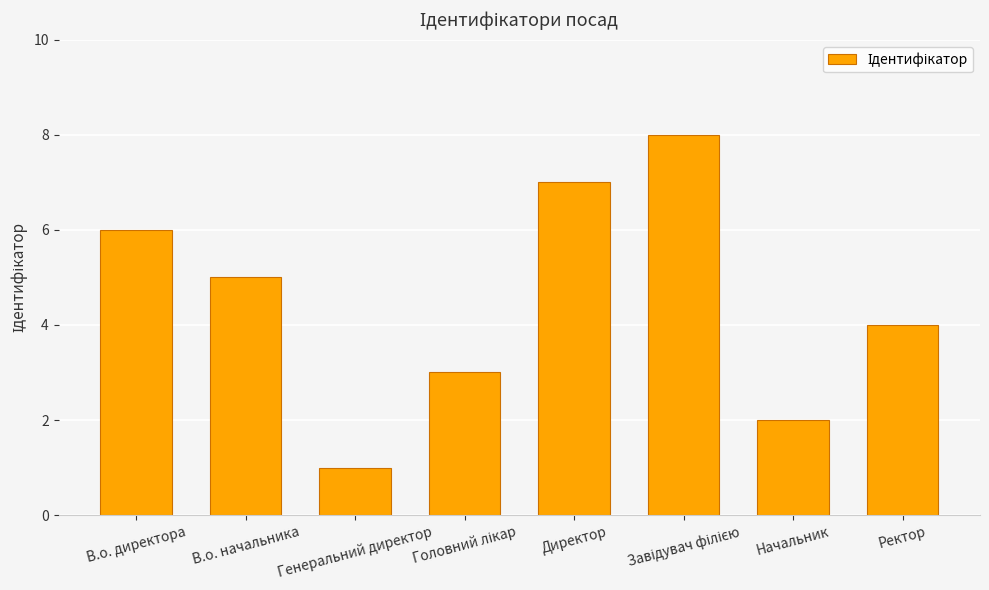

At which label does the data first exceed 5?

В.о. директора